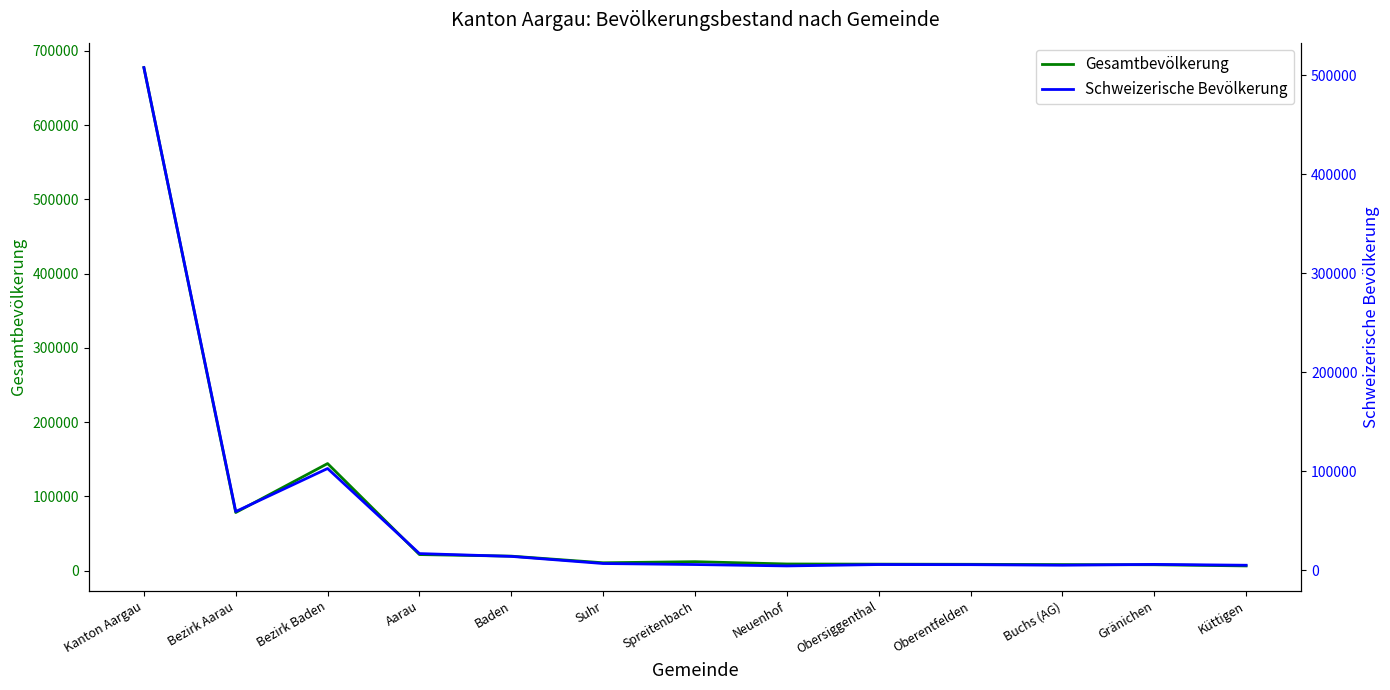

Which series has the largest total across all categories?

Gesamtbevölkerung